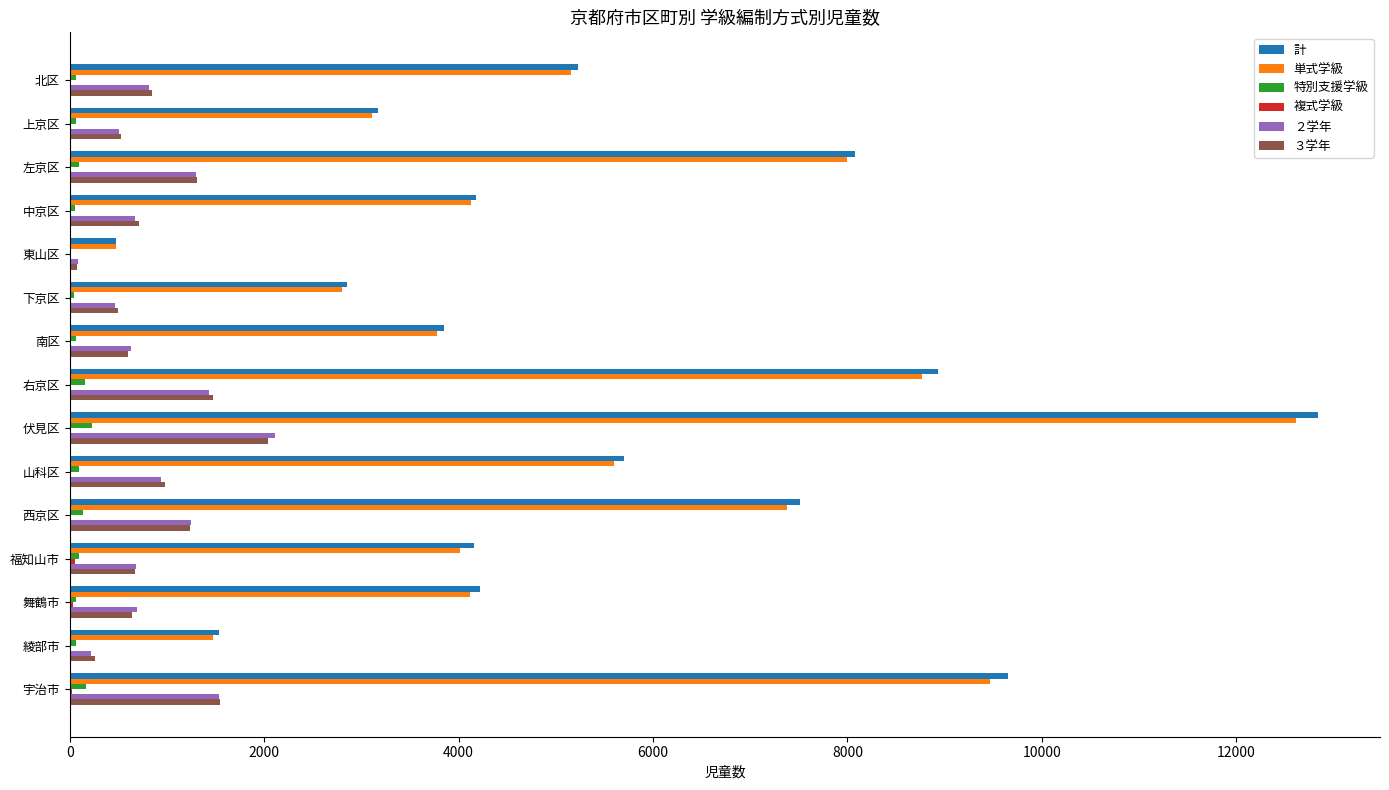

At which category is the sum across all series the highest?

伏見区